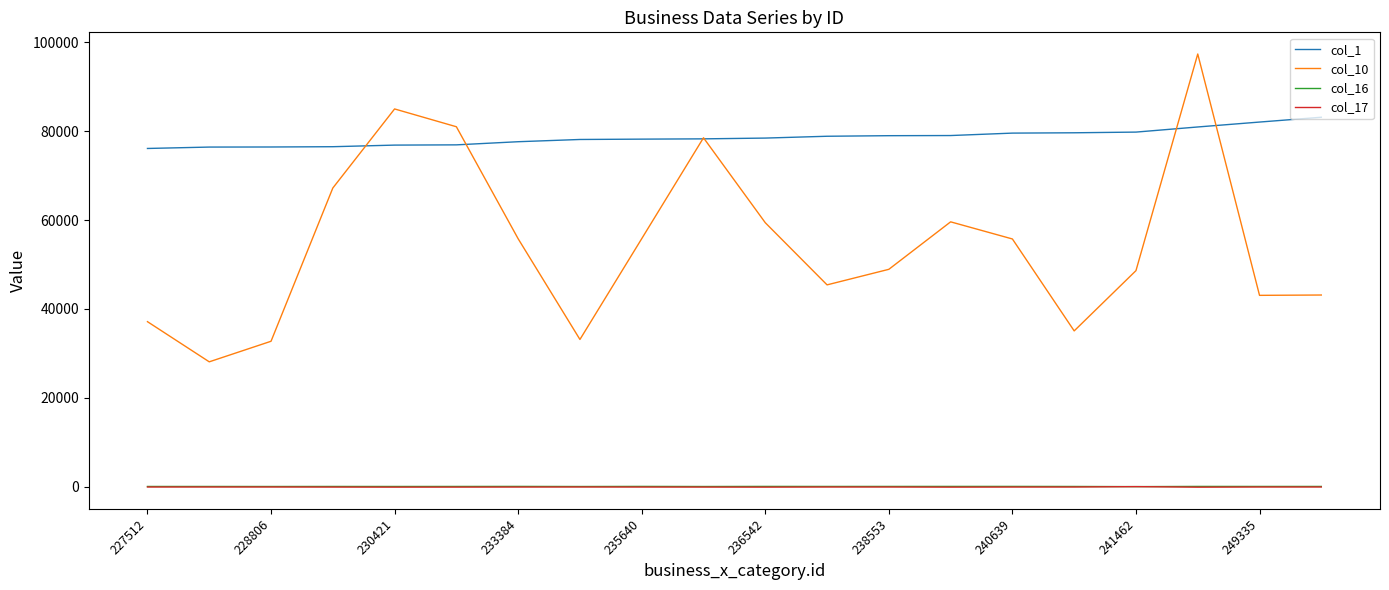

True or false: col_10 and col_17 intersect in this chart.

False